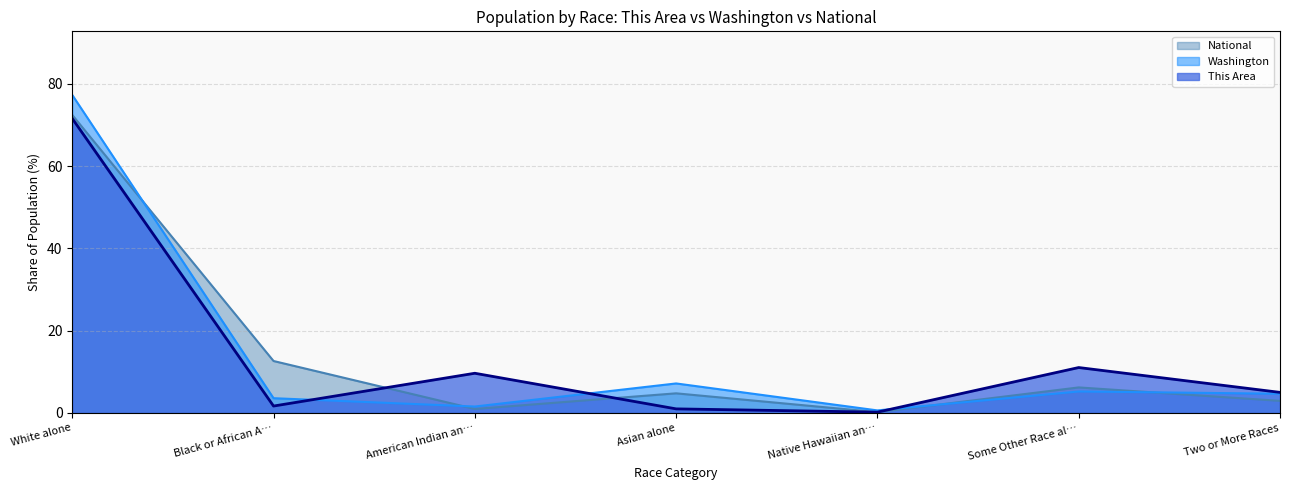

Reading right to left, list all the values displayed in this chart.

This Area: Two or More Races=5.0	Some Other Race al…=11.0	Native Hawaiian an…=0.2	Asian alone=1.0	American Indian an…=9.6	Black or African A…=1.7	White alone=71.6
Washington: Two or More Races=4.7	Some Other Race al…=5.2	Native Hawaiian an…=0.6	Asian alone=7.2	American Indian an…=1.5	Black or African A…=3.6	White alone=77.3
National: Two or More Races=2.9	Some Other Race al…=6.2	Native Hawaiian an…=0.2	Asian alone=4.8	American Indian an…=0.9	Black or African A…=12.6	White alone=72.4